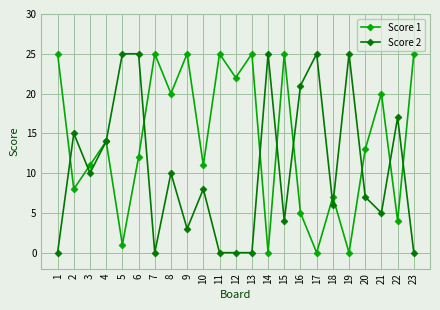

Rank the series by their average value, from highest to lowest.

Score 1, Score 2